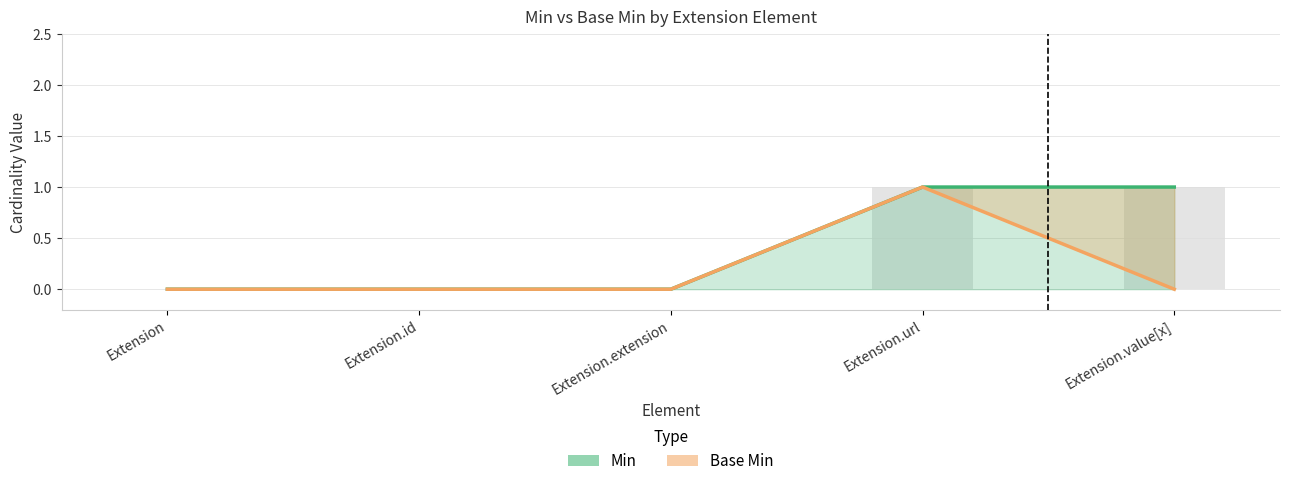

List the series in order of their peak value, highest first.

Min, Base Min